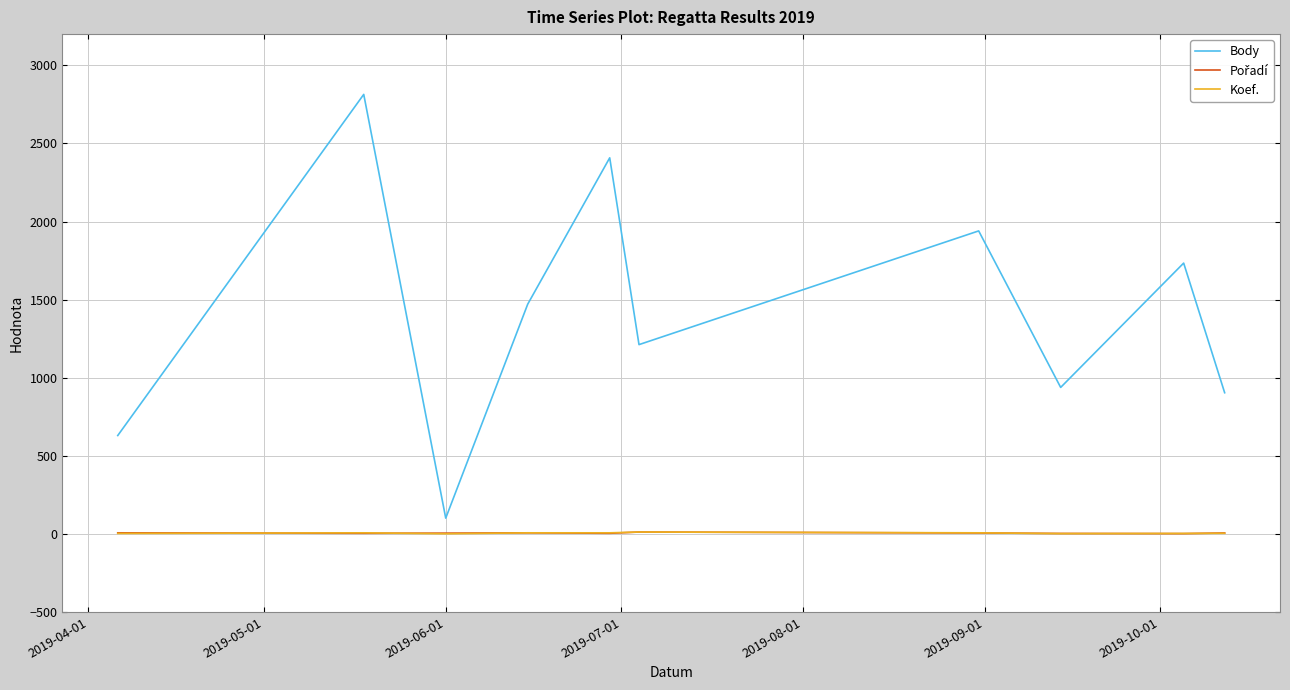

Which series has the largest range (max minus min)?

Body